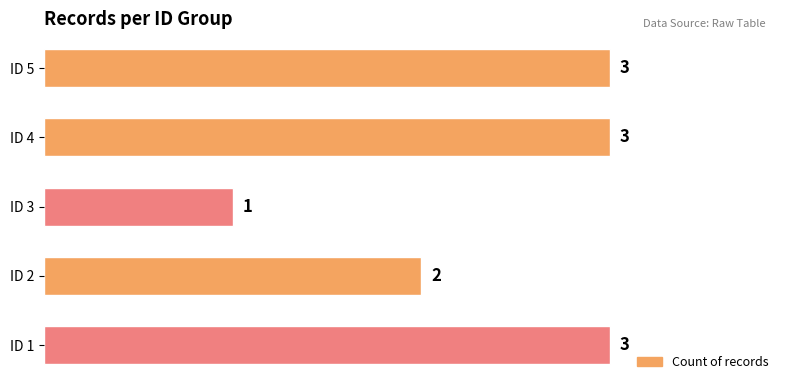

The chart shows a value of 3 at ID 1. True or false?

True